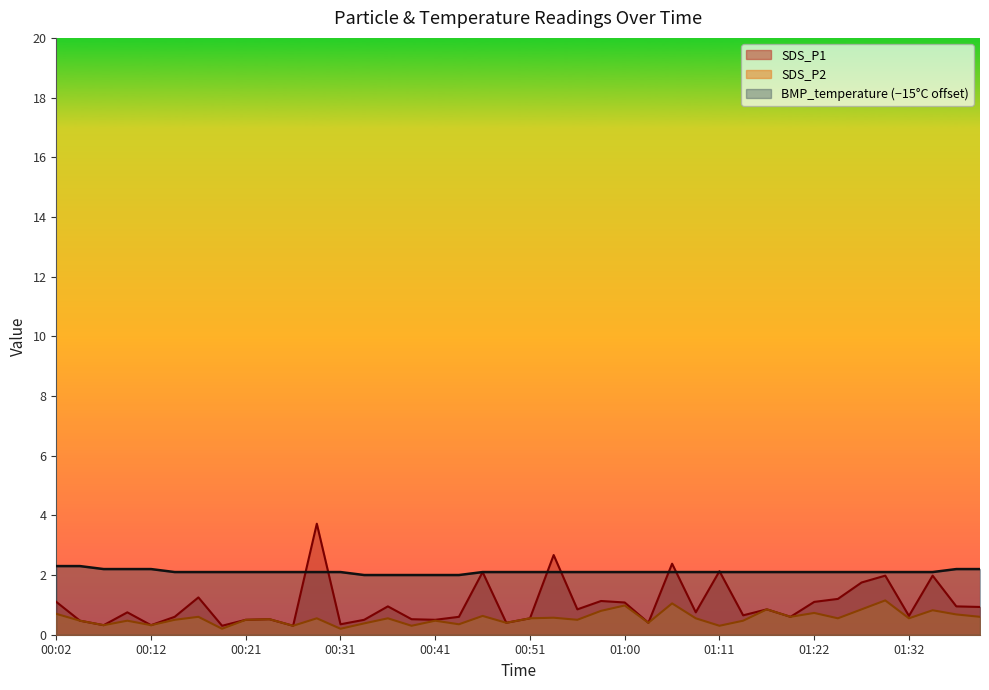

Which series has the largest total across all categories?

BMP_temperature (−15°C offset)